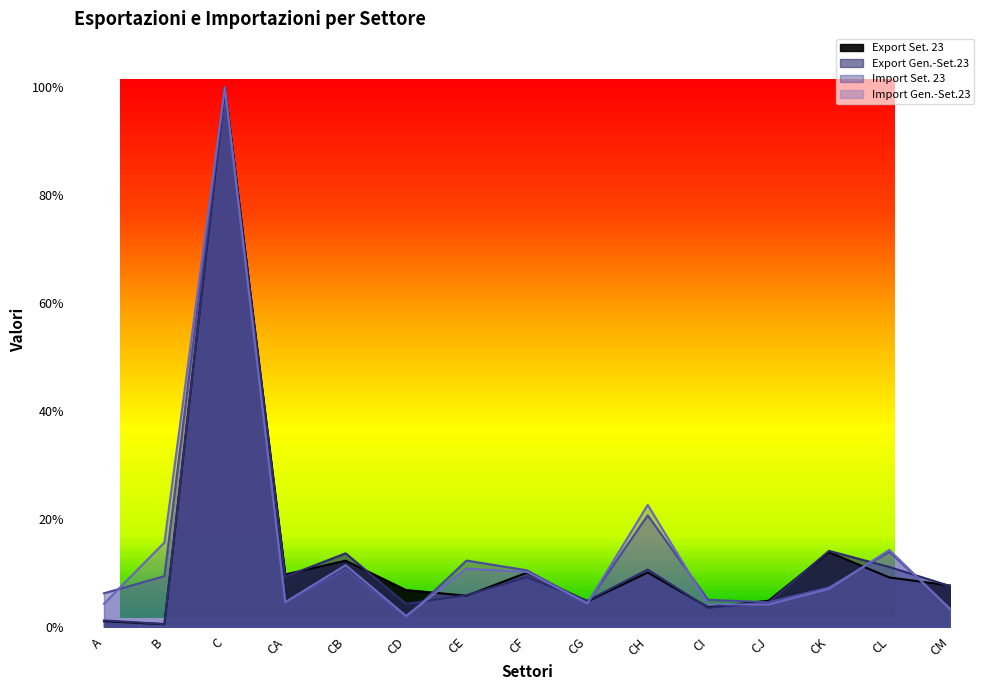

At how many categories does at least one series exceed 45?

1